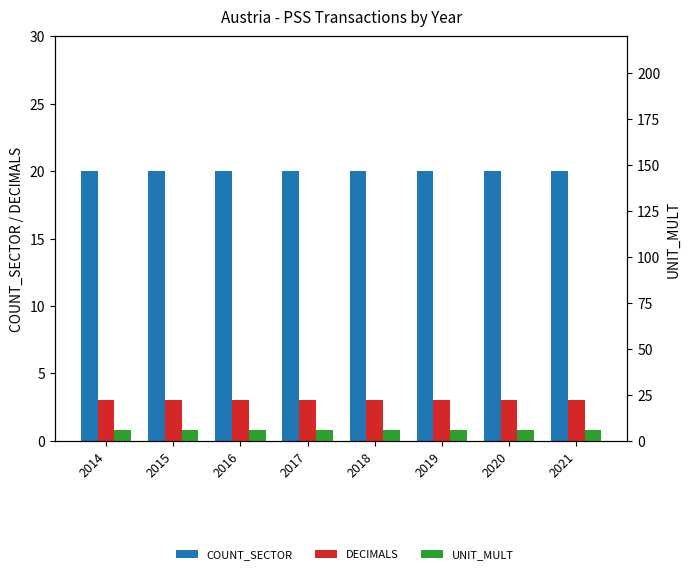

Between 2021 and 2018, which is larger?

2021